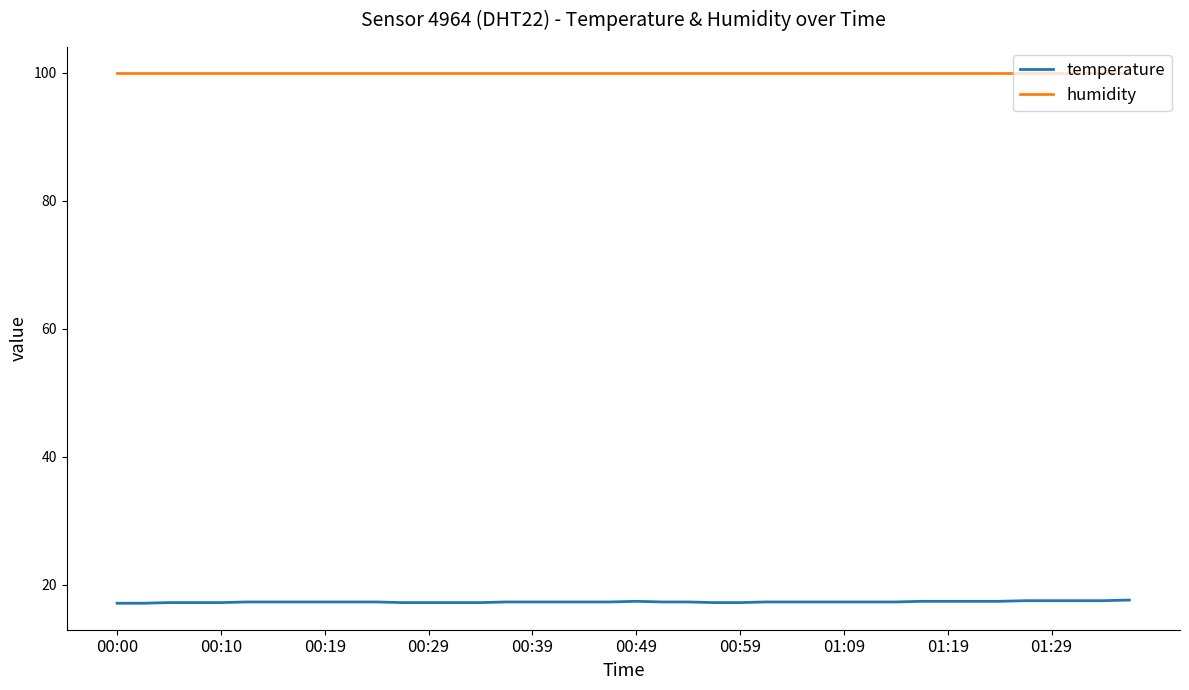

List the series in order of their peak value, highest first.

humidity, temperature